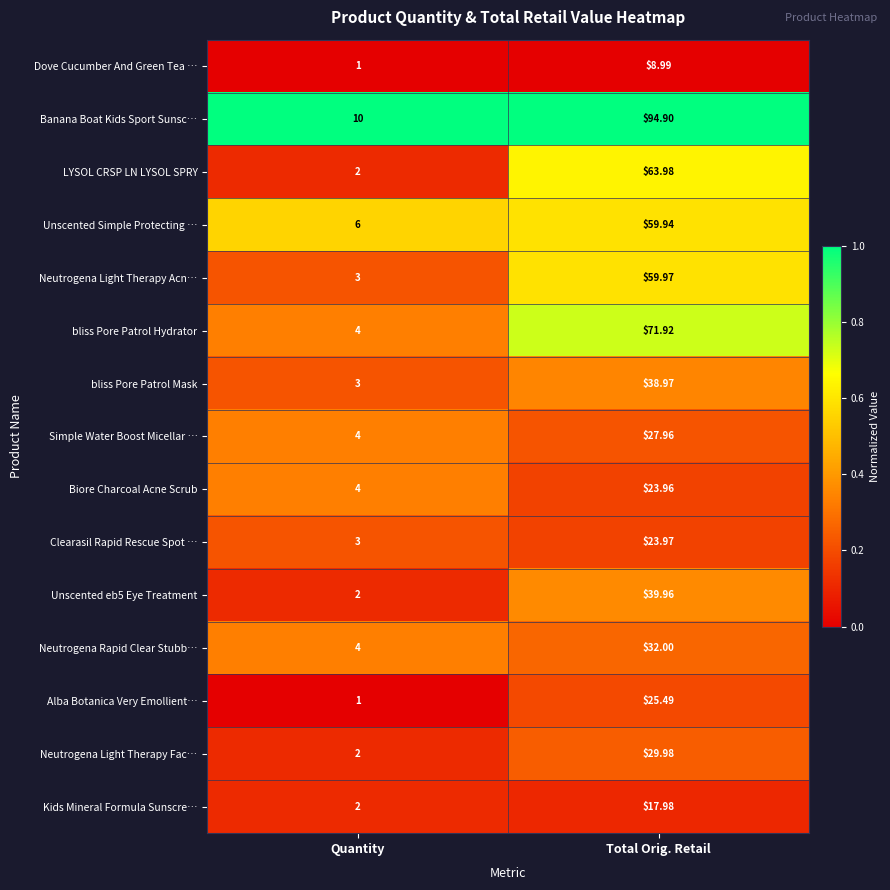

Where is Kids Mineral Formula Sunscre… nearest to the value 9?

Quantity